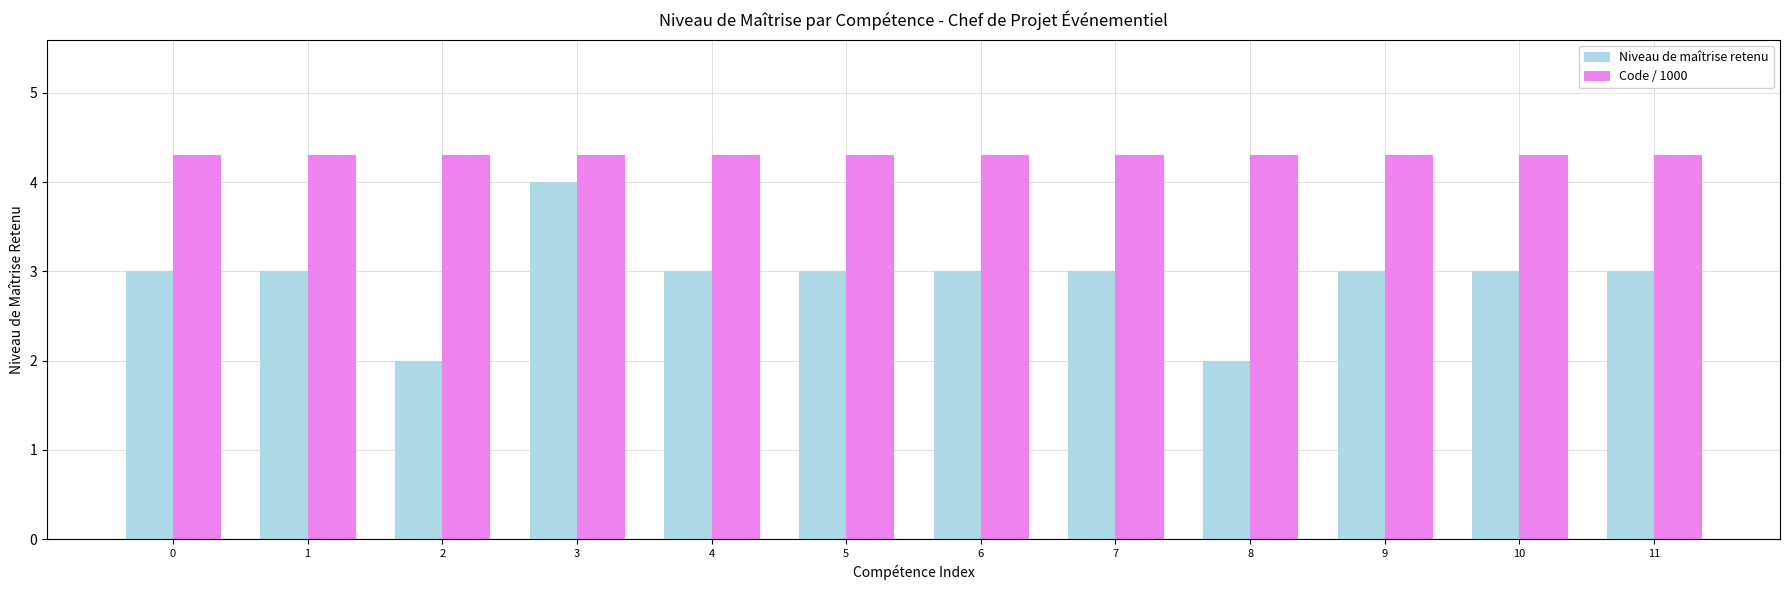

List the series in order of their peak value, highest first.

Code / 1000, Niveau de maîtrise retenu